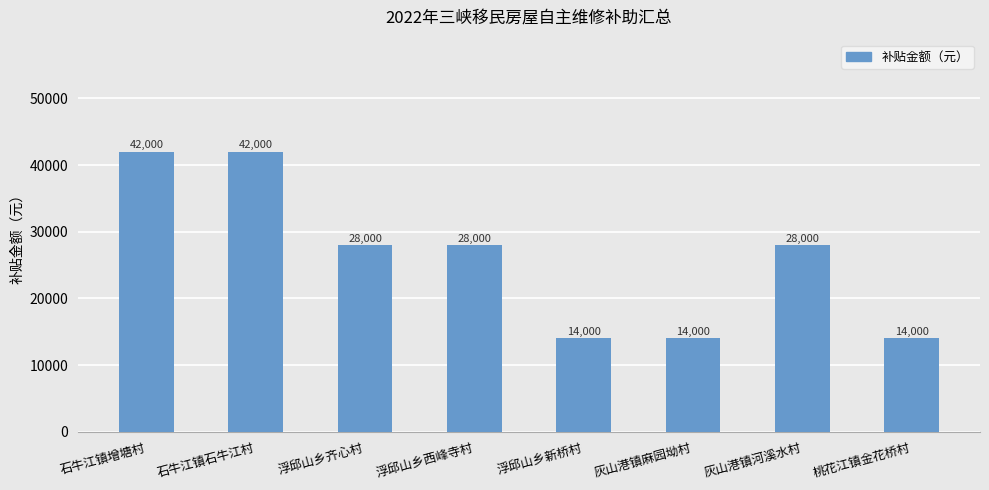

What is the change in value from 浮邱山乡齐心村 to 浮邱山乡新桥村?

-14000